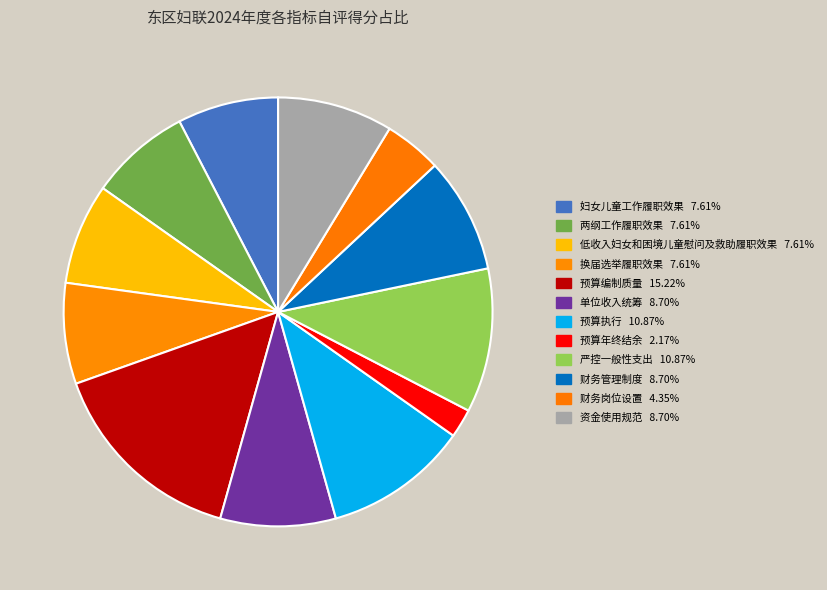

True or false: 预算编制质量 accounts for 15% of the total.

True